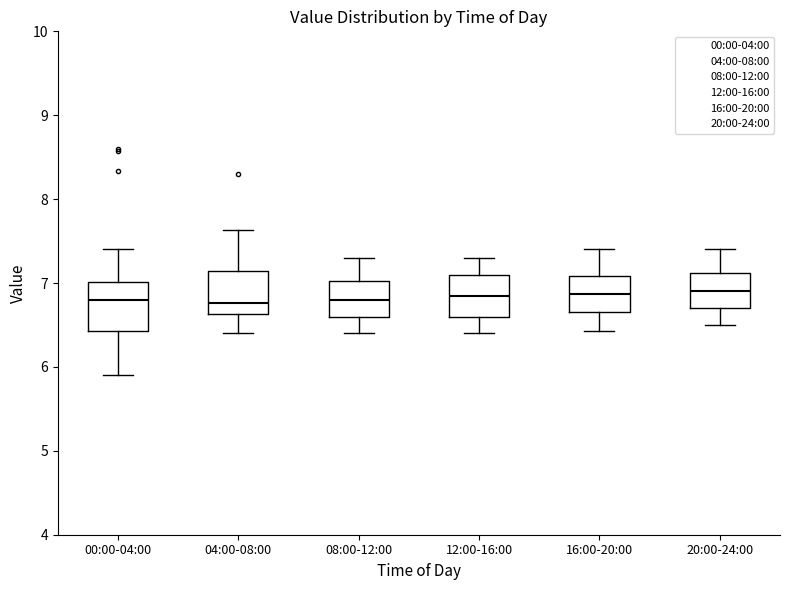

Reading left to right, read every box against the y-axis: the position of its median line, the range the box covers, and the ends of its whiskers. The values are not printed on the chart, so give them approximately, as read against the axis.

00:00-04:00: median 6.8, box 6.4 to 7.0, whiskers 5.9 to 7.4
04:00-08:00: median 6.8, box 6.6 to 7.1, whiskers 6.4 to 7.6
08:00-12:00: median 6.8, box 6.6 to 7.0, whiskers 6.4 to 7.3
12:00-16:00: median 6.9, box 6.6 to 7.1, whiskers 6.4 to 7.3
16:00-20:00: median 6.9, box 6.7 to 7.1, whiskers 6.4 to 7.4
20:00-24:00: median 6.9, box 6.7 to 7.1, whiskers 6.5 to 7.4